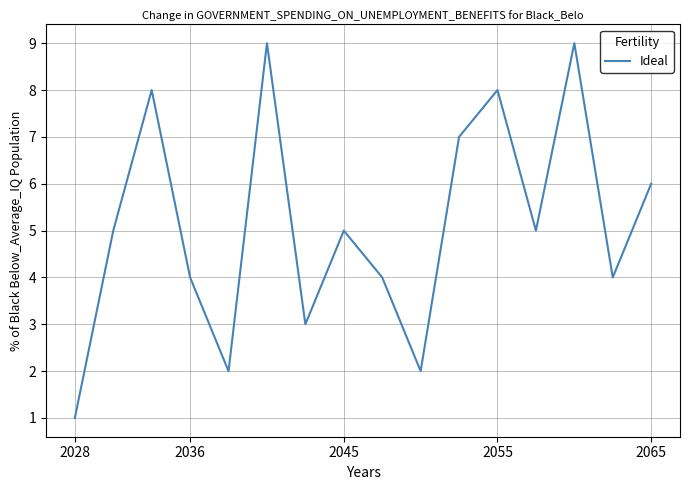

What is the difference between the maximum and minimum values?

8